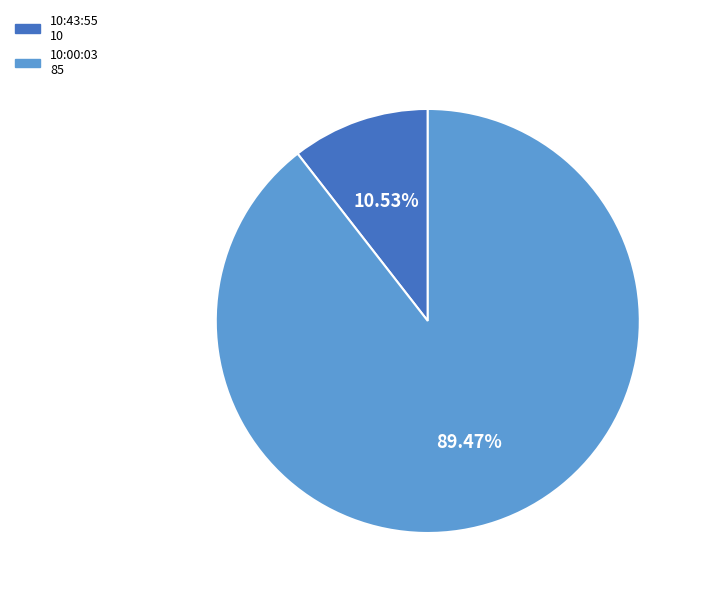

How much of the chart is everything except 10:43:55?

89.5%